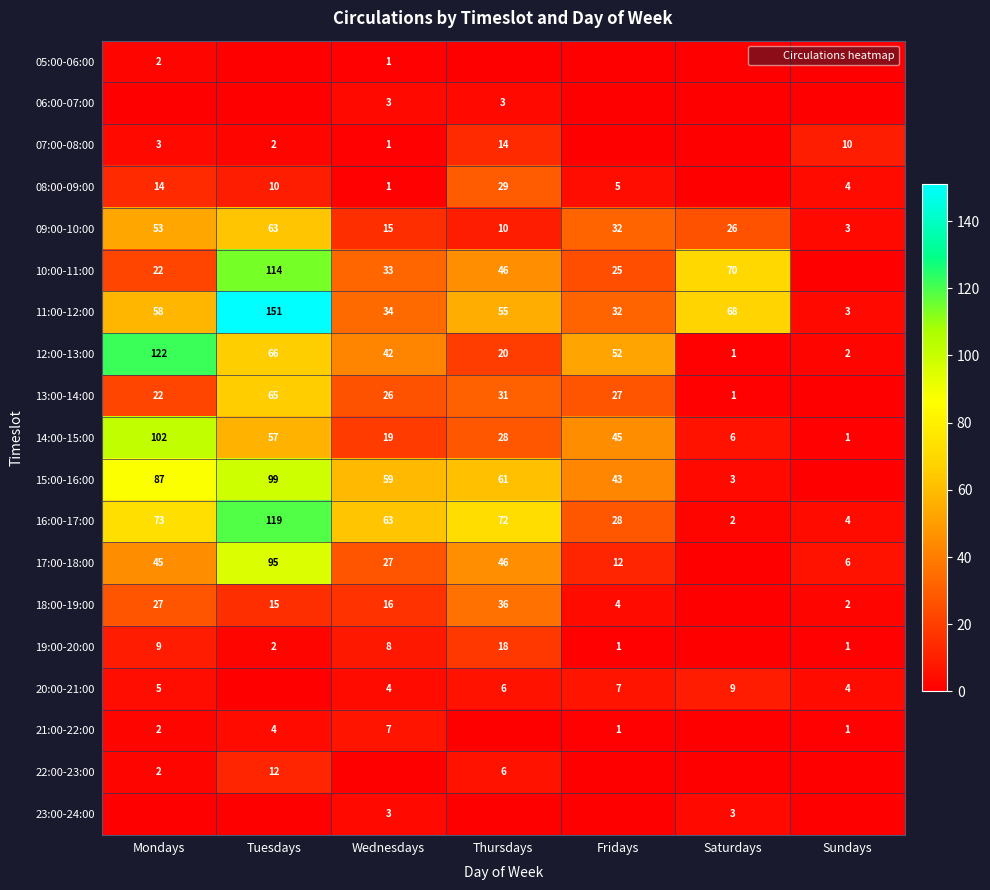

Where does the 13:00-14:00 series first go above 26?

Tuesdays